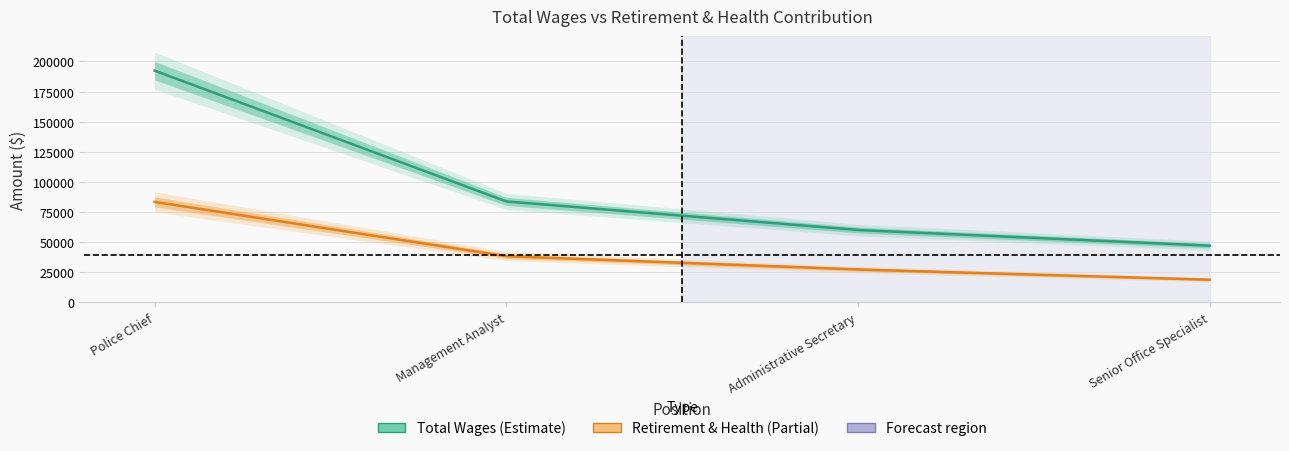

Which series changed the most between Administrative Secretary and Senior Office Specialist?

Total Wages